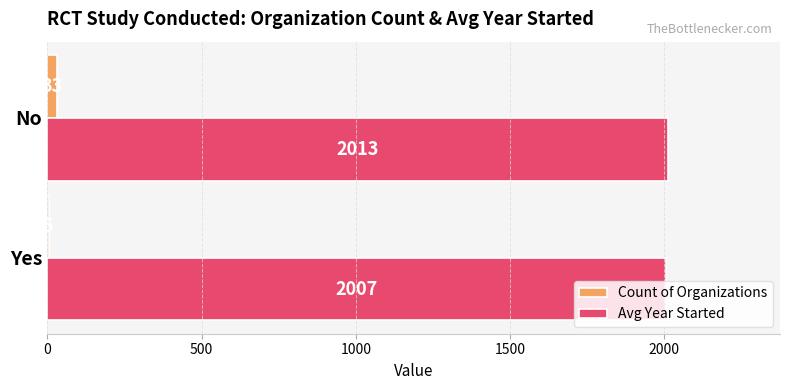

What is the greatest value displayed?

2012.7